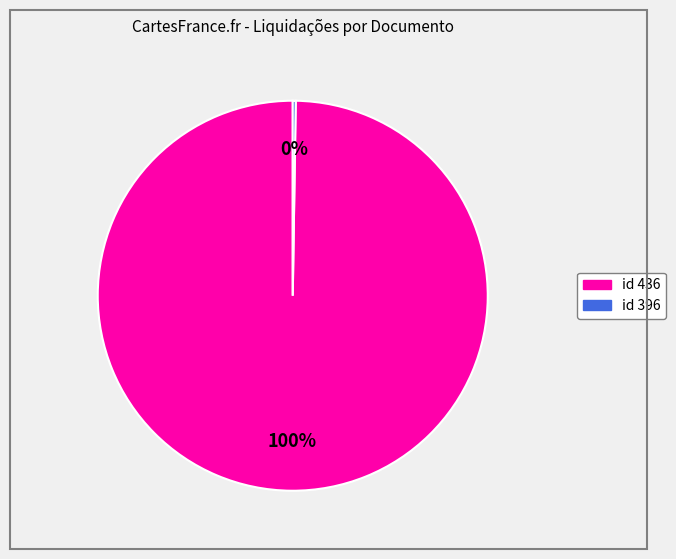

To the nearest percent, what is the difference between the largest and smallest slice percentages?

100%